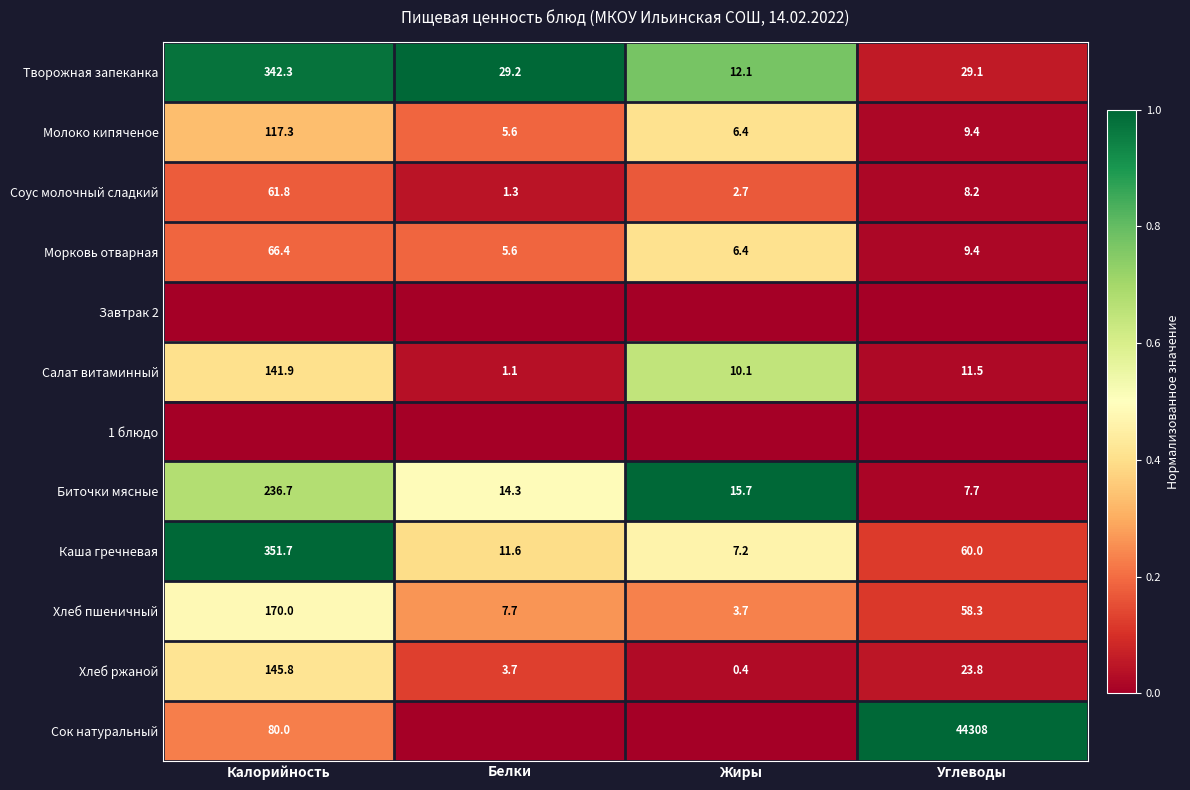

The Хлеб ржаной series shows 0.0 at Углеводы. True or false?

False